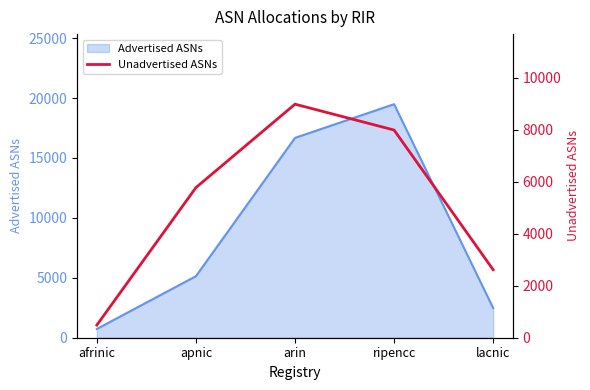

The chart shows a value of 2616 at lacnic. True or false?

True